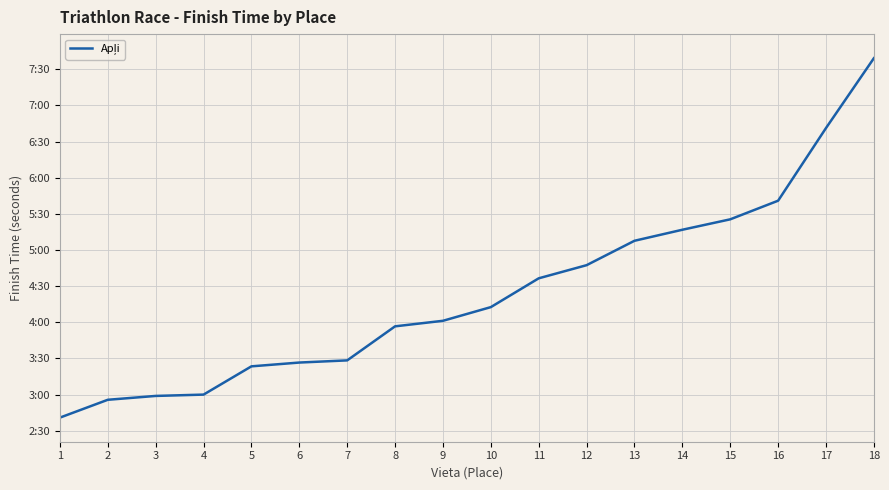

At which category does the chart reach its peak across all series?

18